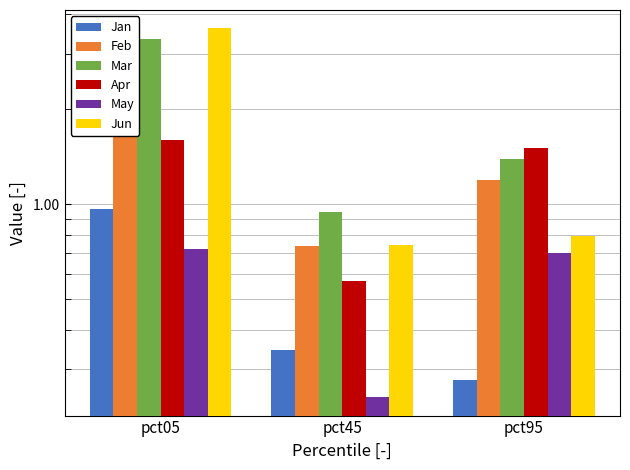

Reading left to right, transcribe all the data shown in this chart.

Jan: 1.0	0.3	0.3
Feb: 3.3	0.7	1.2
Mar: 3.3	0.9	1.4
Apr: 1.6	0.6	1.5
May: 0.7	0.2	0.7
Jun: 3.6	0.7	0.8